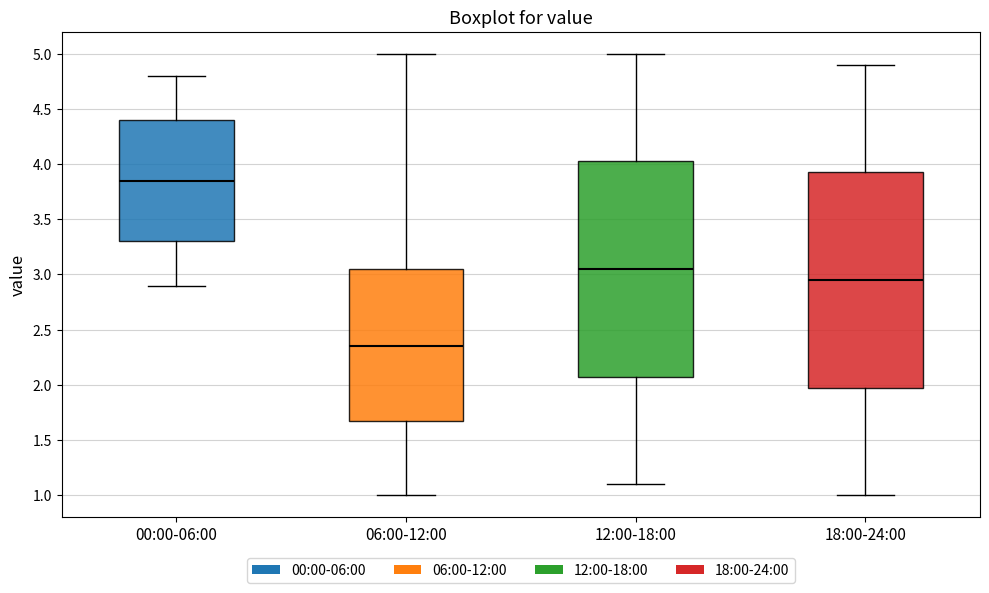

Reading left to right, read every box against the y-axis: the position of its median line, the range the box covers, and the ends of its whiskers. The values are not printed on the chart, so give them approximately, as read against the axis.

00:00-06:00: median 3.85, box 3.30 to 4.40, whiskers 2.90 to 4.80
06:00-12:00: median 2.35, box 1.70 to 3.05, whiskers 1.00 to 5.00
12:00-18:00: median 3.05, box 2.10 to 4.05, whiskers 1.10 to 5.00
18:00-24:00: median 2.95, box 2.00 to 3.95, whiskers 1.00 to 4.90